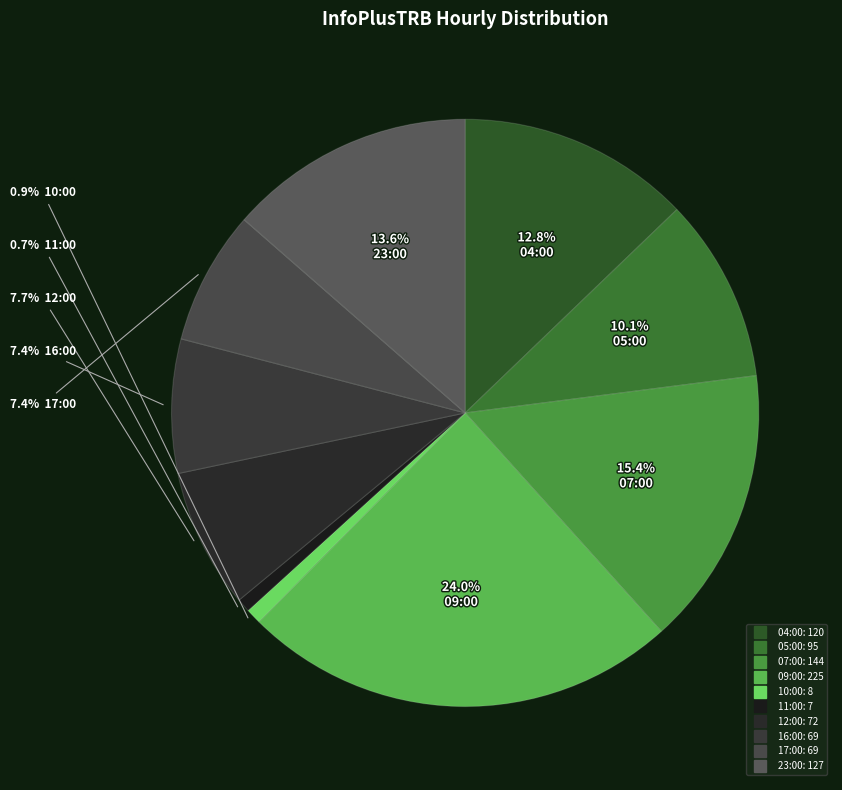

To the nearest percent, what is the average slice percentage?

10%